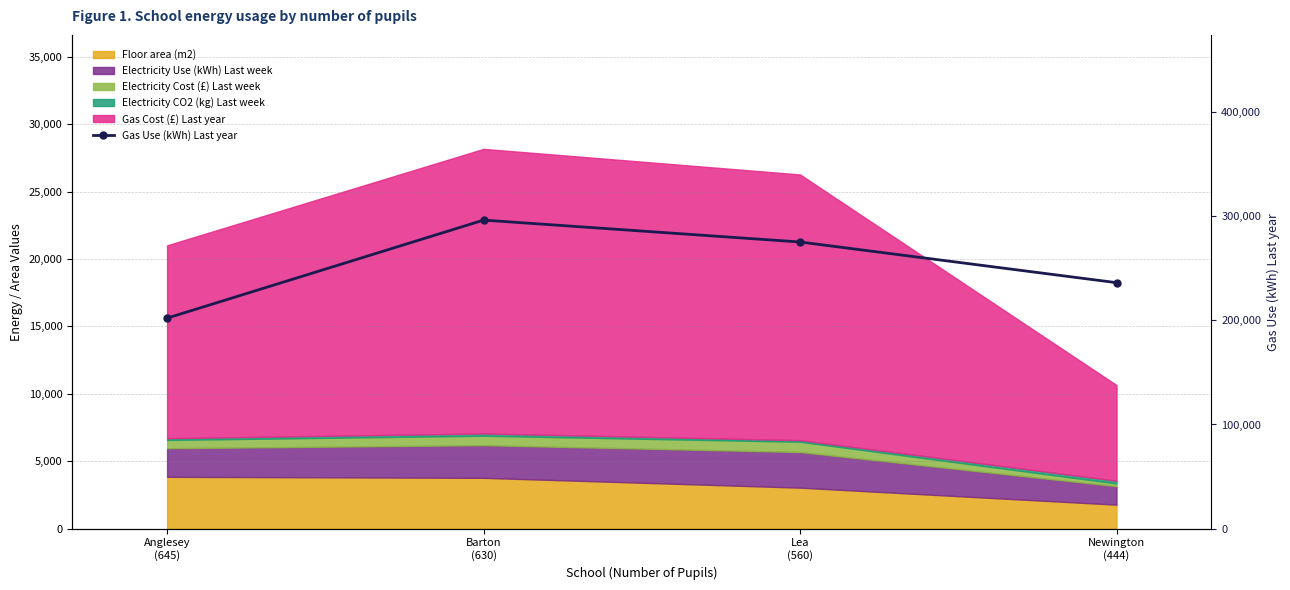

What is the label of the 4th point from the left?

Newington
(444)